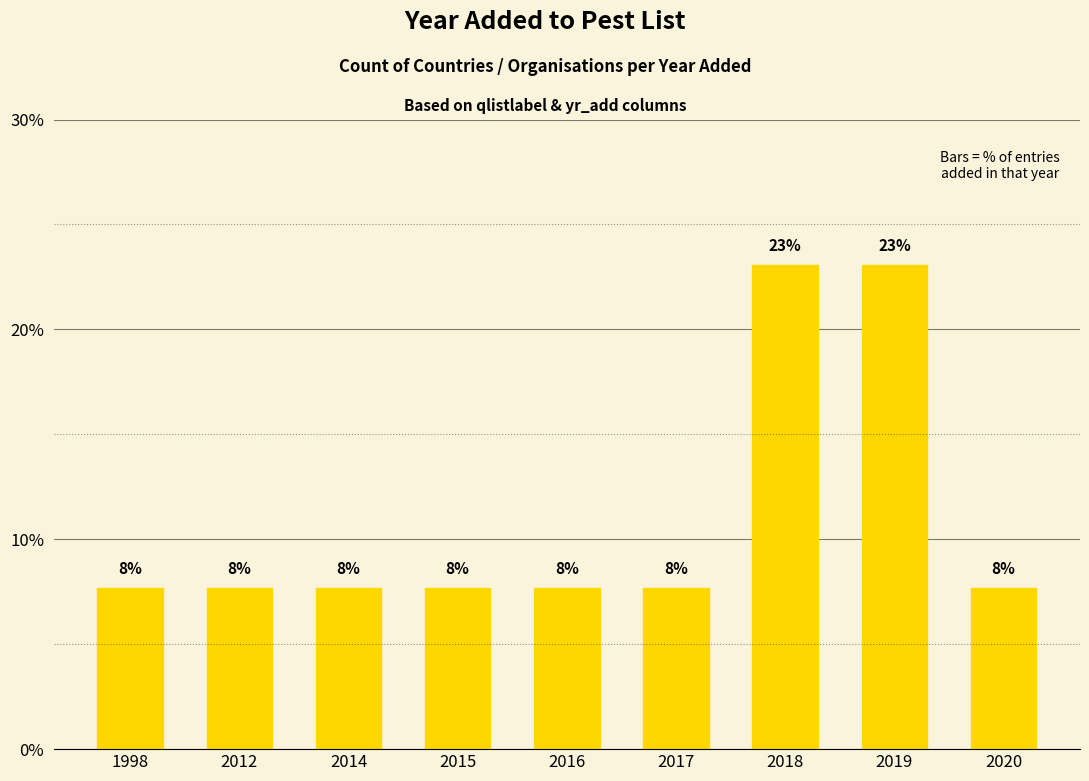

What is the sum of all values?

100.0